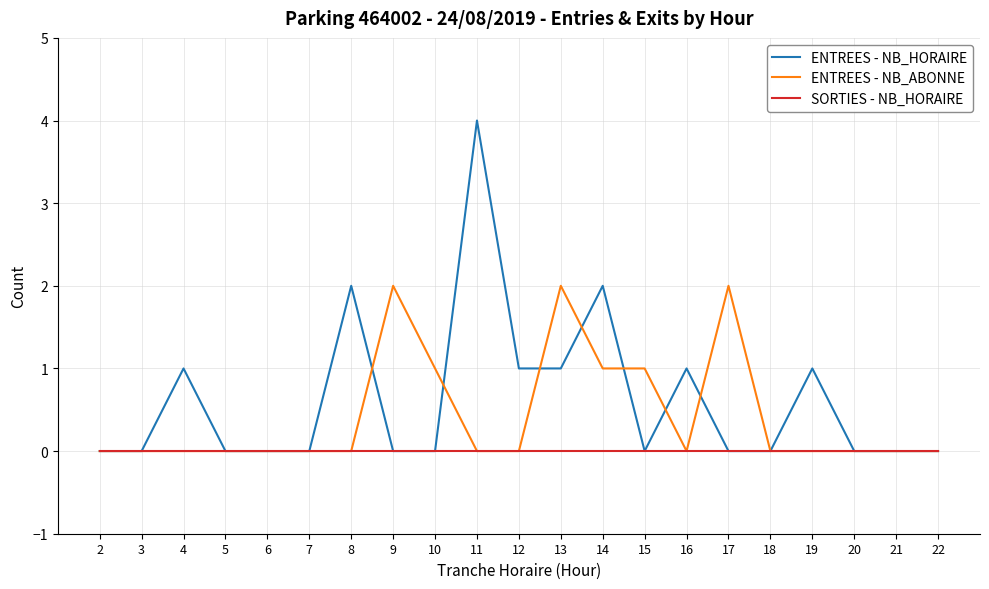

Rank the series at 13 from highest to lowest value.

ENTREES - NB_ABONNE, ENTREES - NB_HORAIRE, SORTIES - NB_HORAIRE